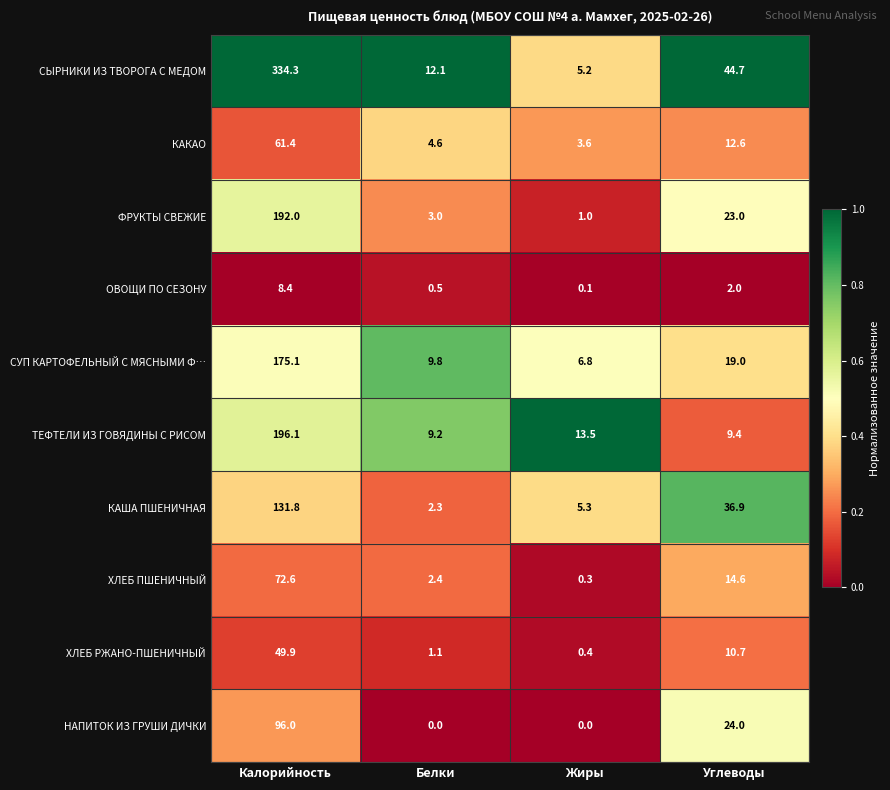

The value of ОВОЩИ ПО СЕЗОНУ at Белки is 0.9. True or false?

False